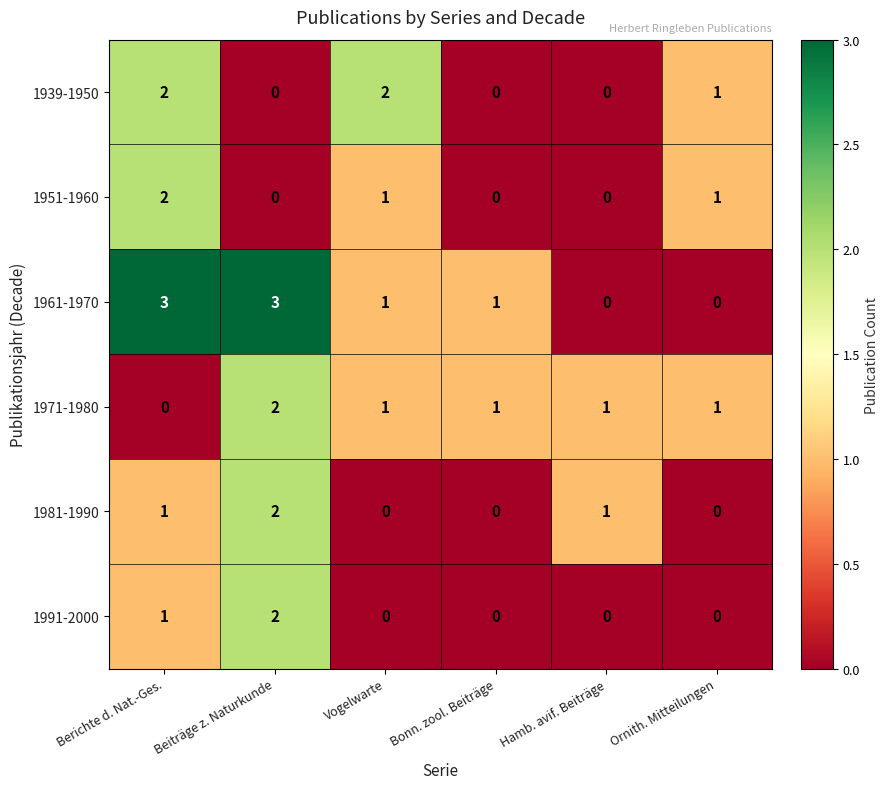

Where is 1991-2000 nearest to the value 1?

Berichte d. Nat.-Ges.